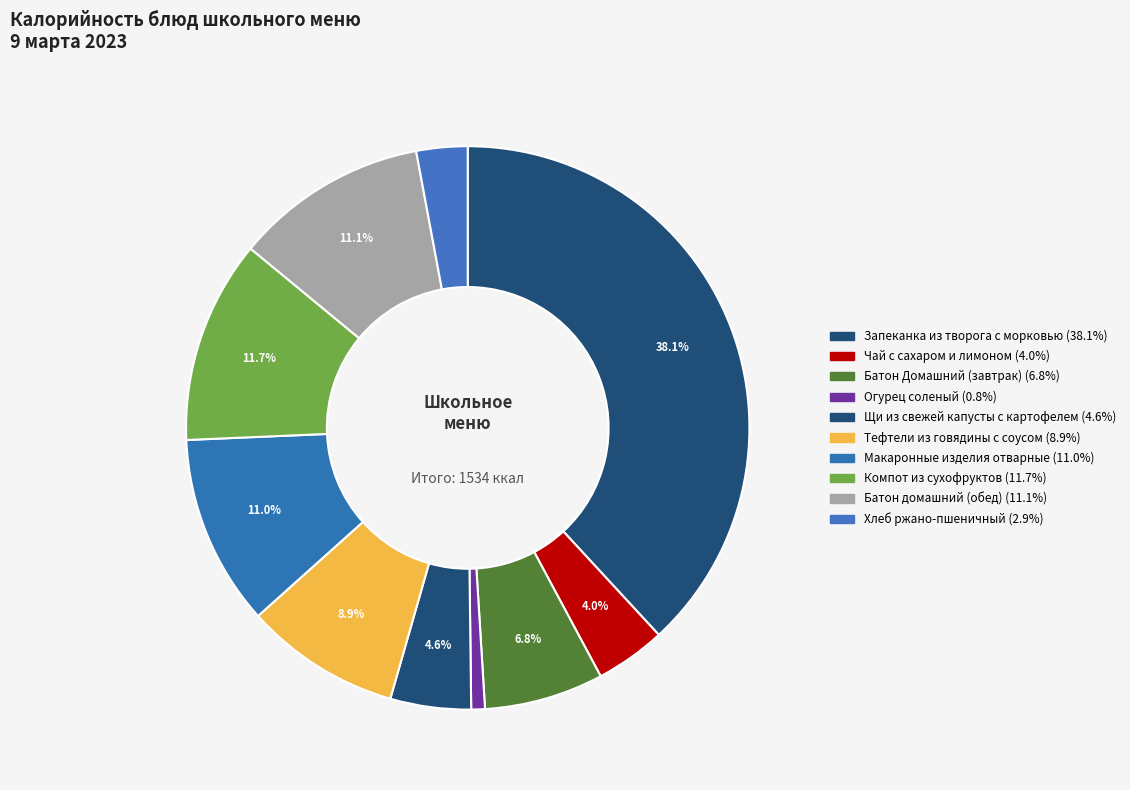

What percentage is the Макаронные изделия отварные slice, to the nearest percent?

11%